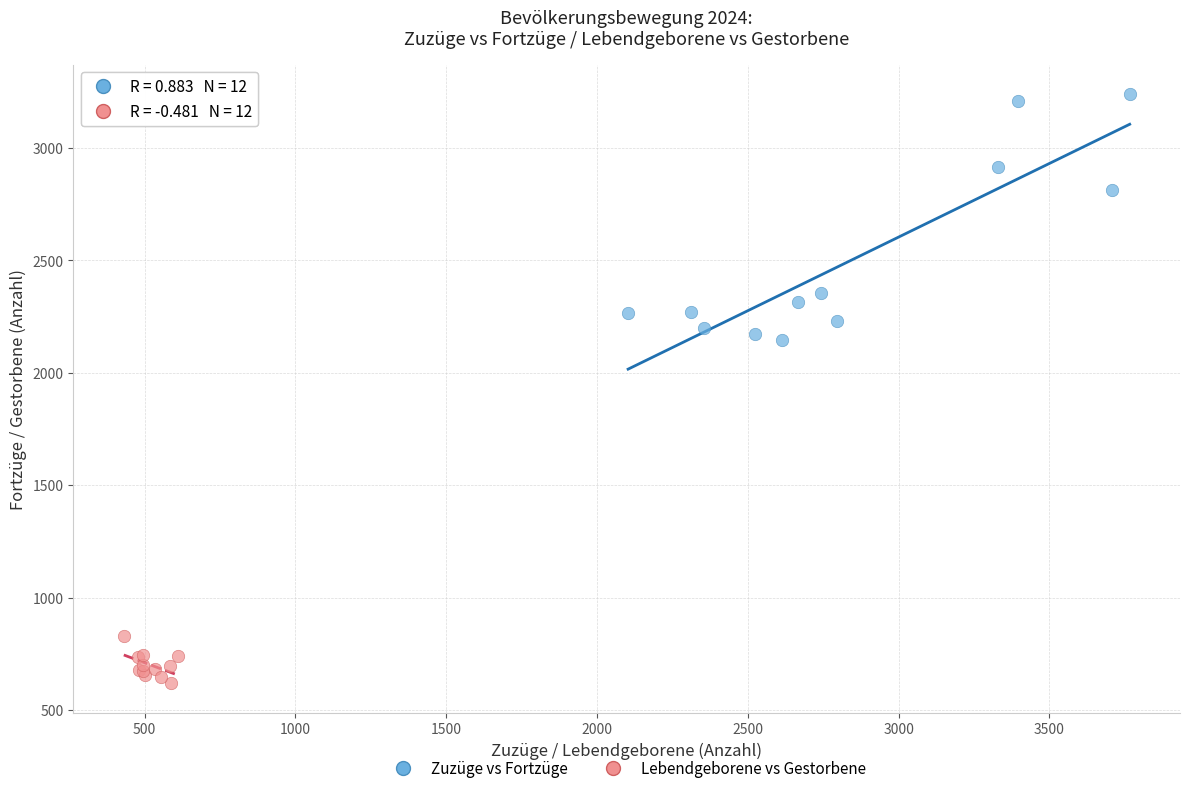

Which series reaches the minimum Y coordinate?

Lebendgeborene vs Gestorbene